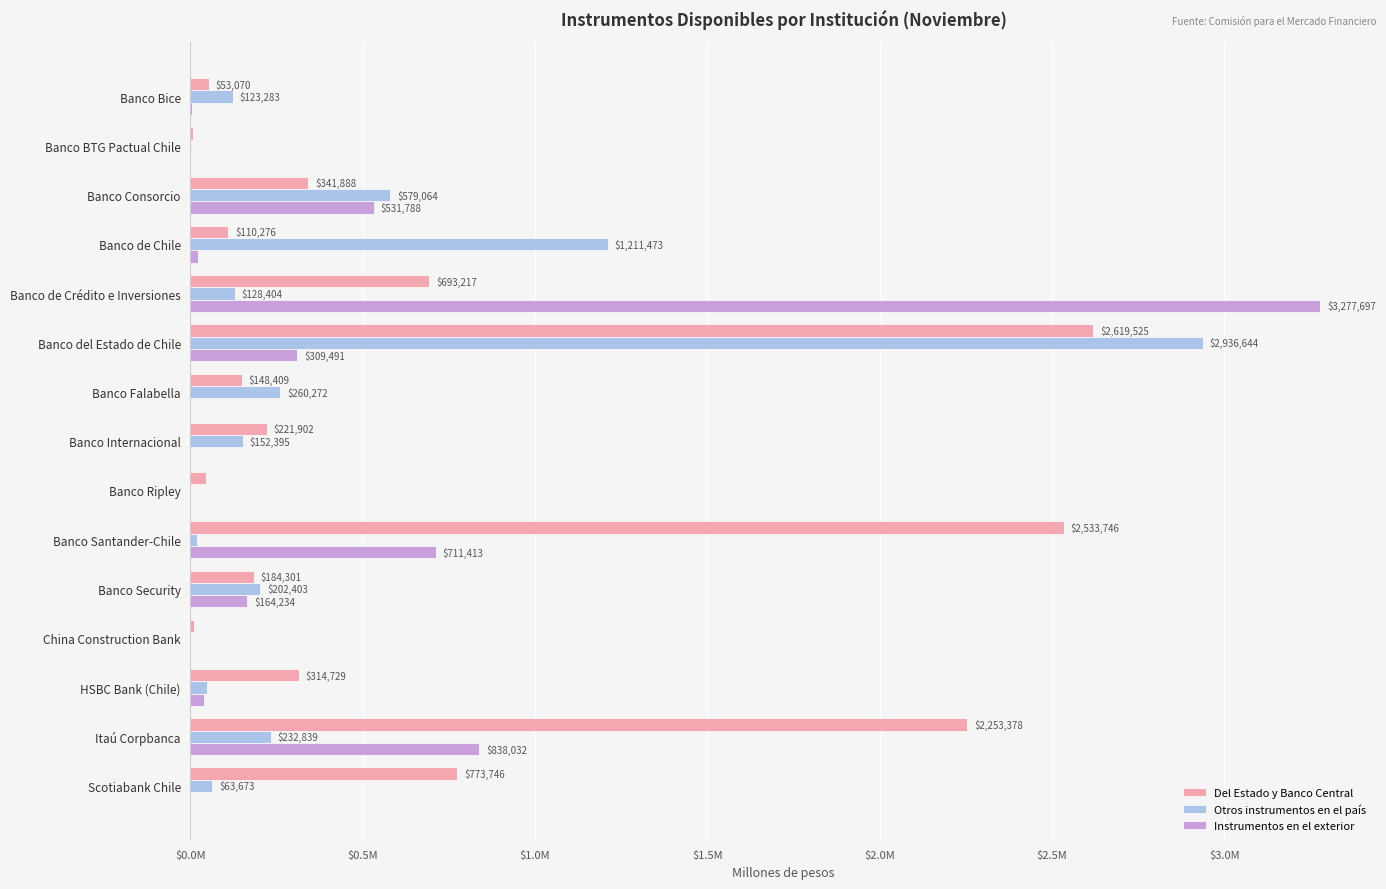

What is the difference between the second highest and minimum values in the Instrumentos en el exterior series?

838032